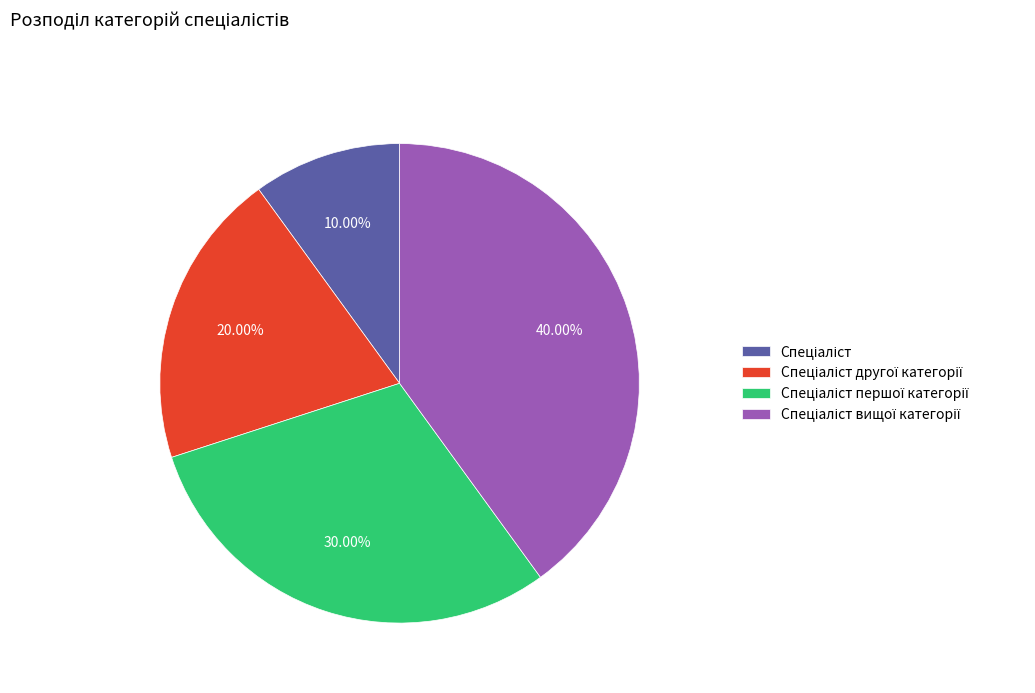

Is there any slice that represents more than half of the pie?

No